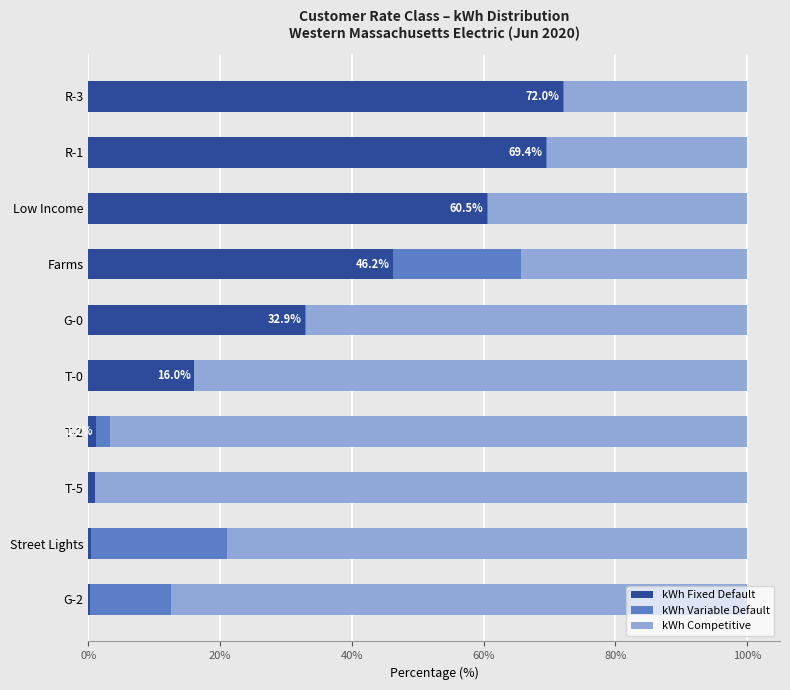

What is the total value across all series at T-0?

100.0